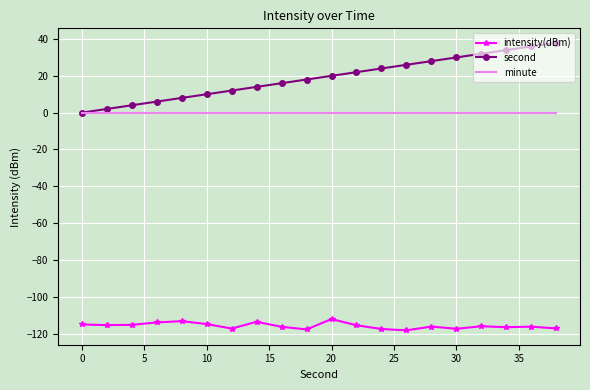

Rank the series by their maximum value, from lowest to highest.

intensity(dBm), minute, second